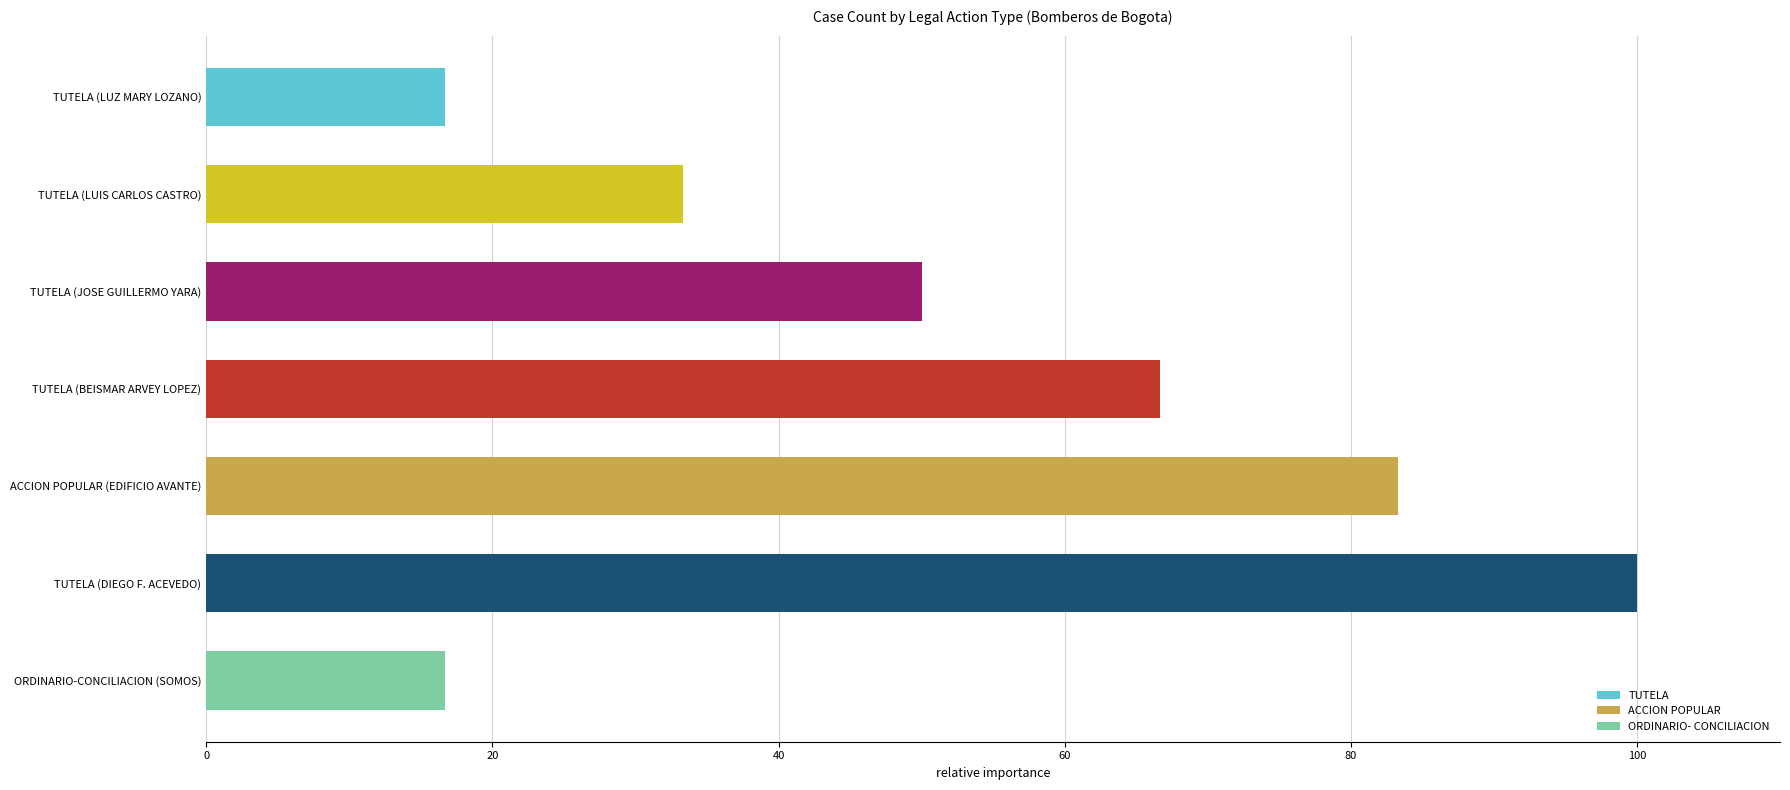

What is the value of the 7th bar from the top?

16.7